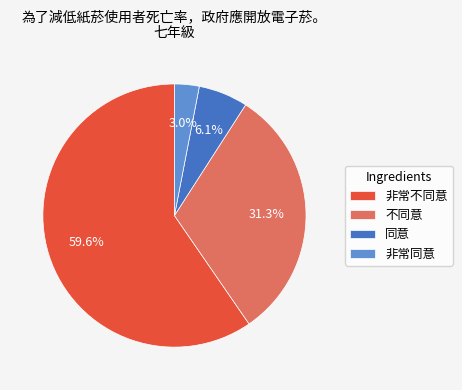

What is the largest slice in the pie chart?

非常不同意